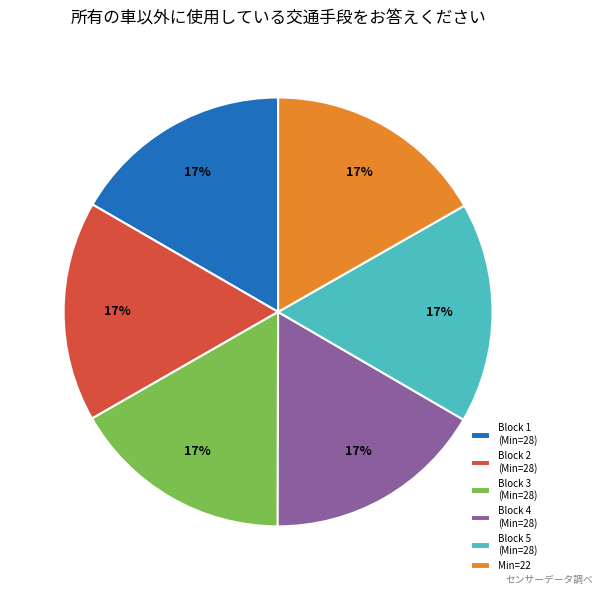

How many slices are in this pie chart?

6